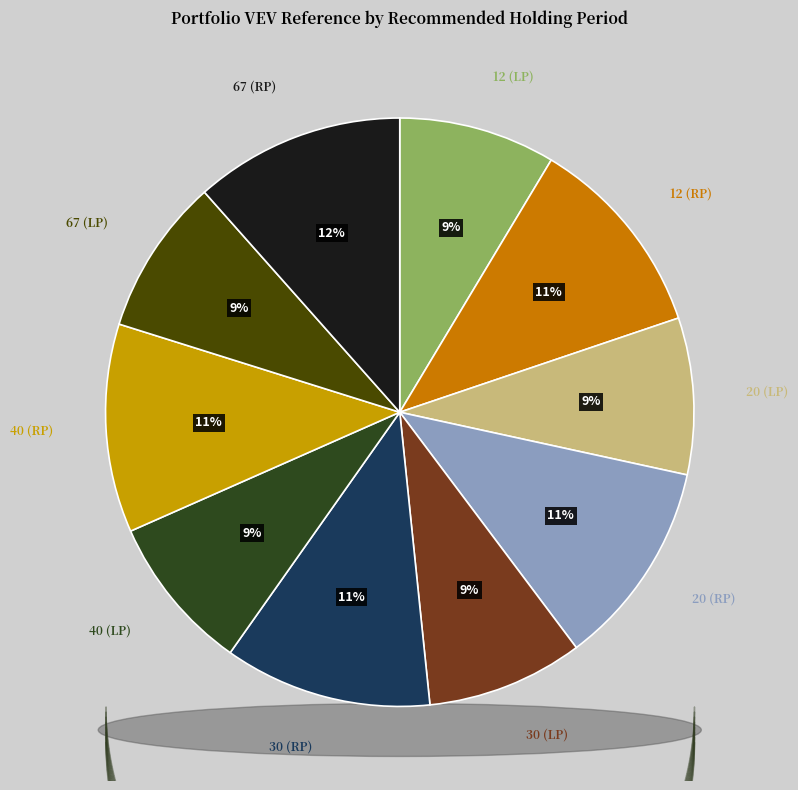

What is the smallest slice in the pie chart?

67 (LP)